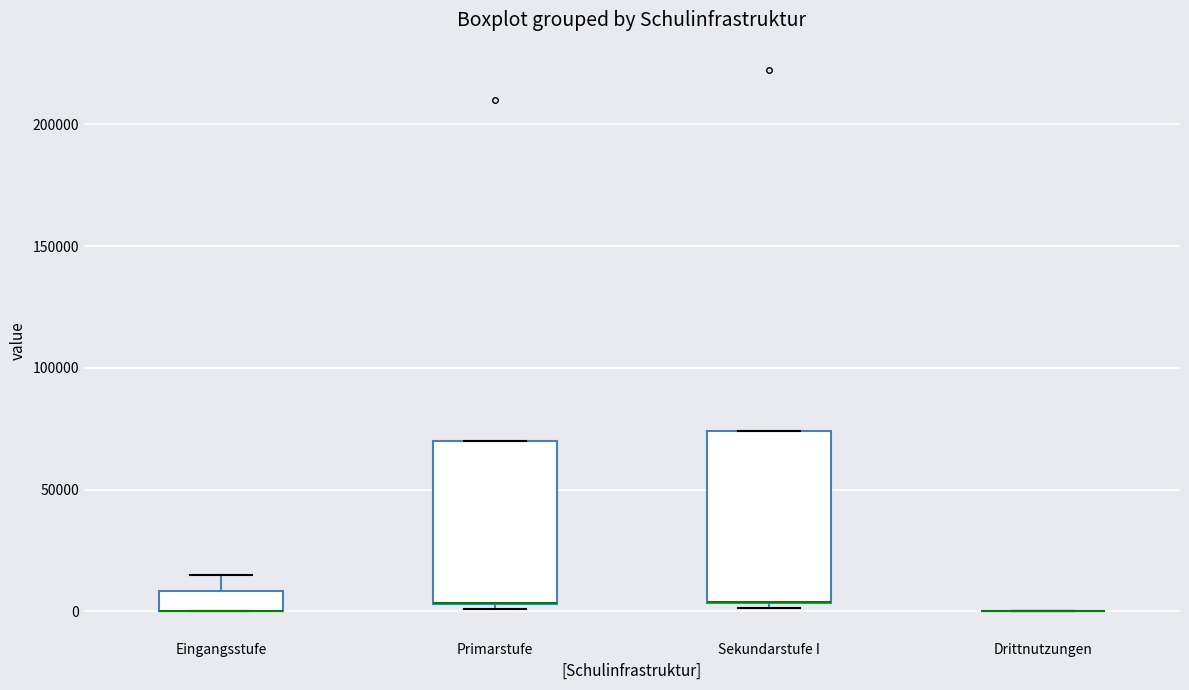

Reading left to right, read every box against the y-axis: the position of its median line, the range the box covers, and the ends of its whiskers. The values are not printed on the chart, so give them approximately, as read against the axis.

Eingangsstufe: median 0 (drawn on the box's lower edge), box 0 to 10000, whiskers 0 to 15000
Primarstufe: median 5000 (drawn on the box's lower edge), box 5000 to 70000, whiskers 0 to 70000
Sekundarstufe I: median 5000 (drawn on the box's lower edge), box 5000 to 75000, whiskers 0 to 75000
Drittnutzungen: box collapsed to a line at 0, whiskers 0 to 0